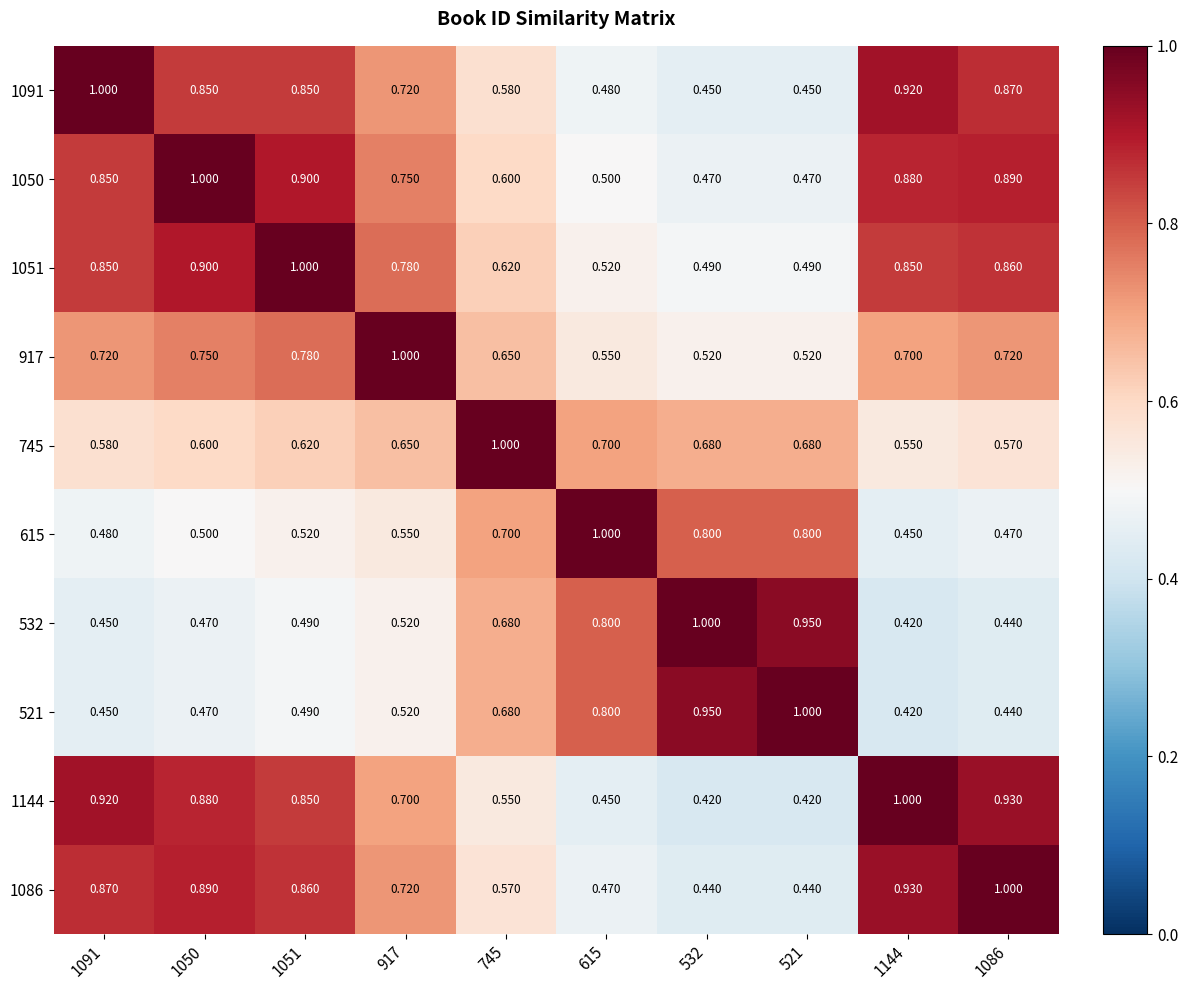

Is the value of 1051 at 1051 greater than the value of 917 at 1051?

Yes